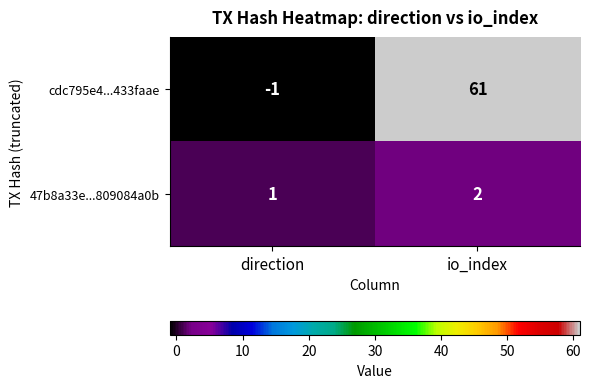

True or false: 47b8a33e...809084a0b has a value of 1 at direction.

True